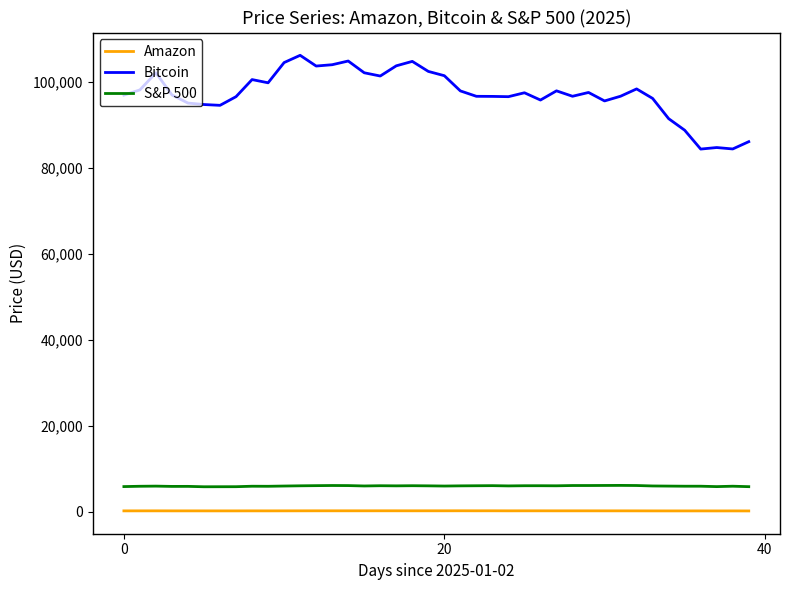

Which series has the largest range (max minus min)?

Bitcoin